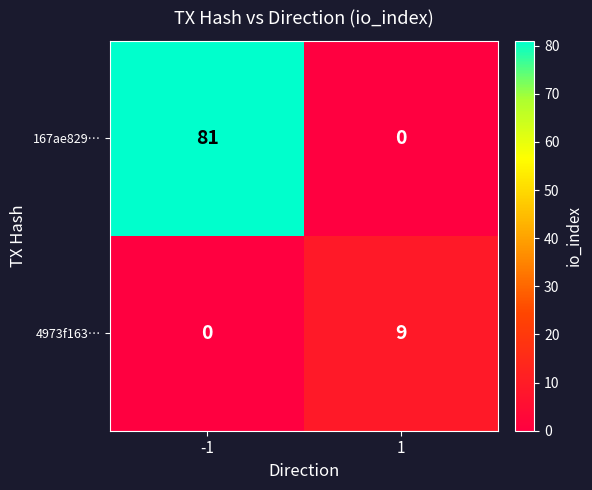

Which series has the largest total across all categories?

167ae829…